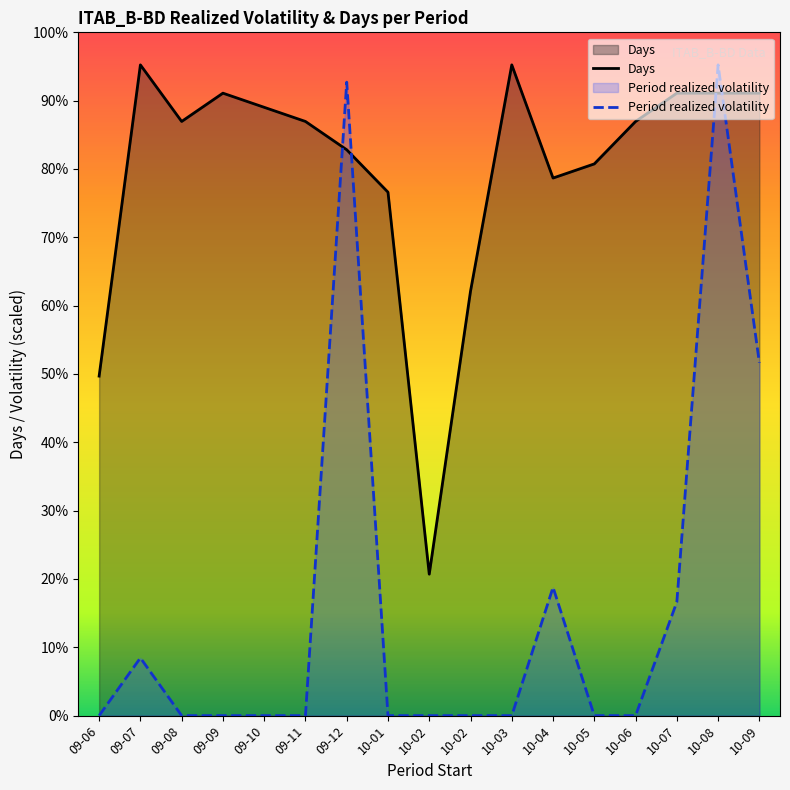

What is the value of the Days point at the 9th from the left?

5.0